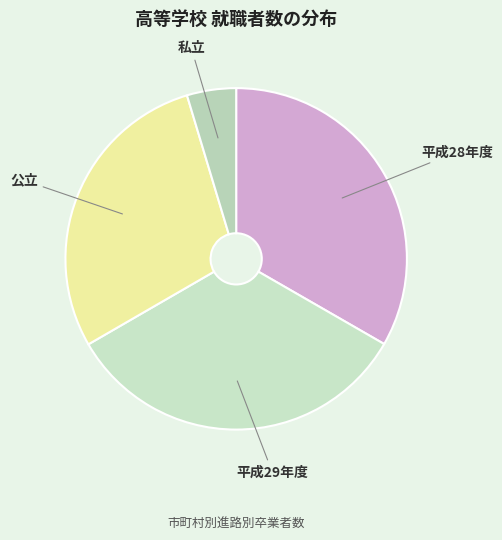

Which slice is the smallest?

私立